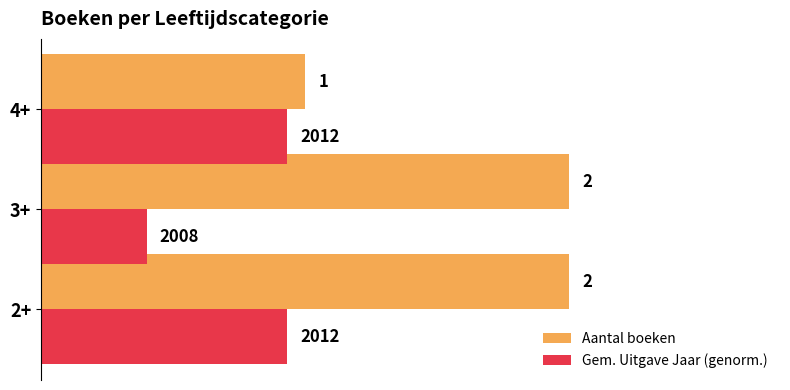

List the series in order of their overall mean, highest first.

Aantal boeken, Gem. Uitgave Jaar (genorm.)